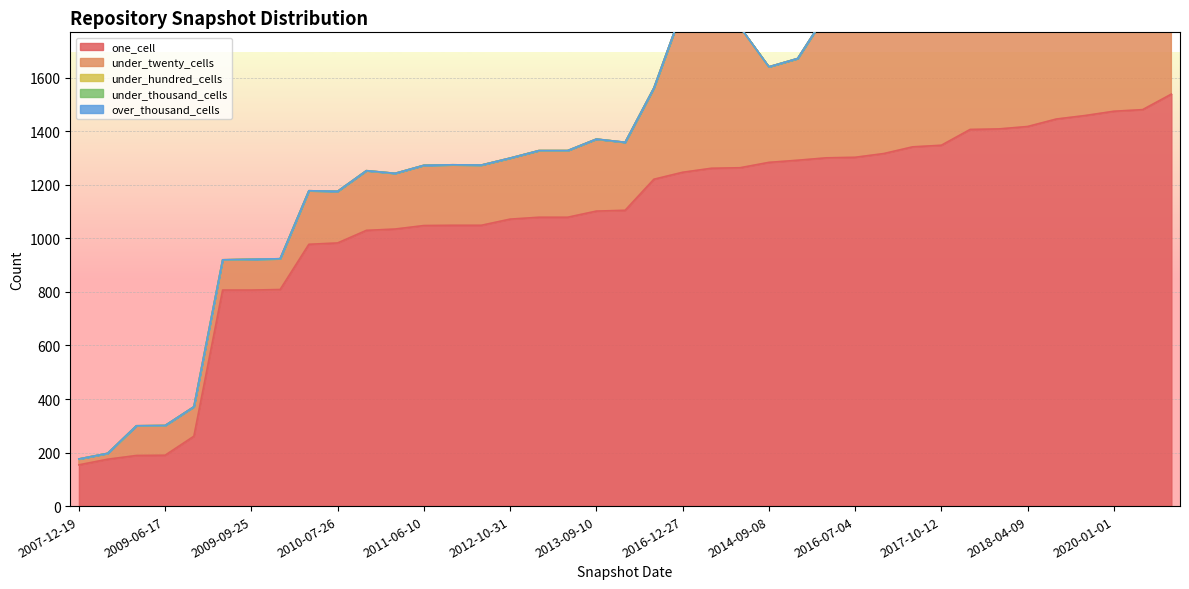

What position from the right is 2009-12-16?

32